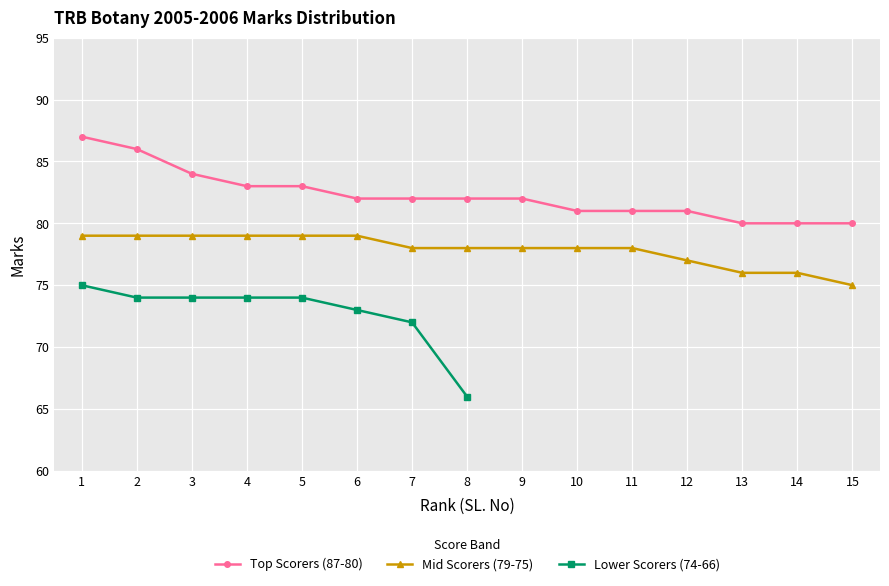

At which label does Top Scorers (87-80) reach its peak?

1